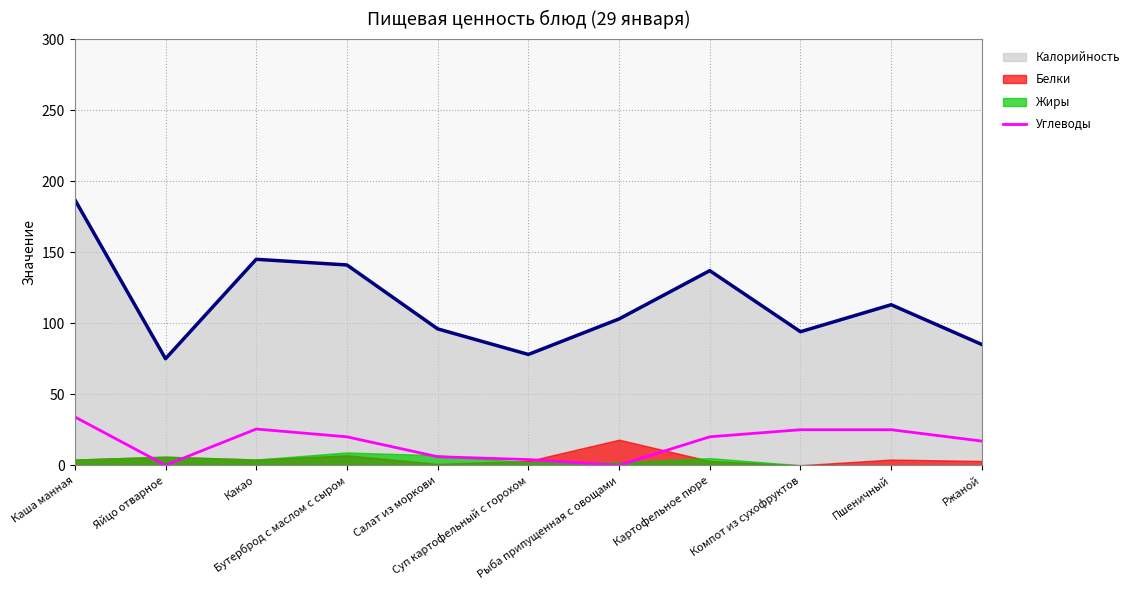

True or false: Углеводы and Калорийность cross at least once.

False